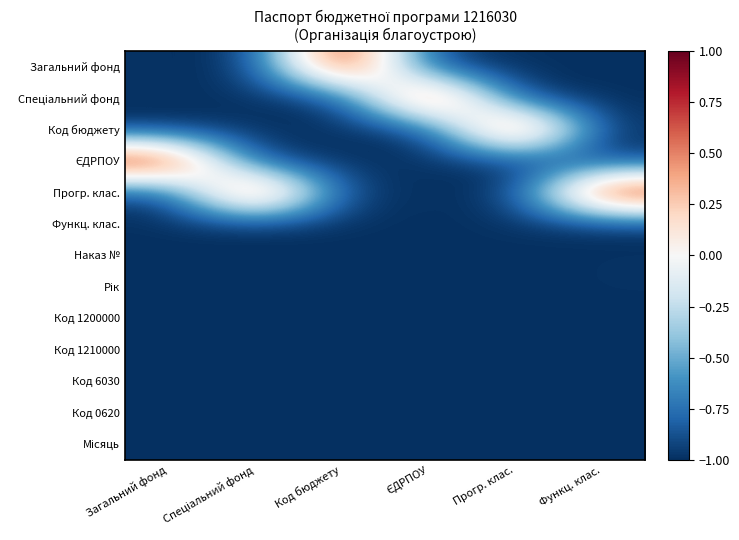

At which category is the sum across all series the highest?

Загальний фонд